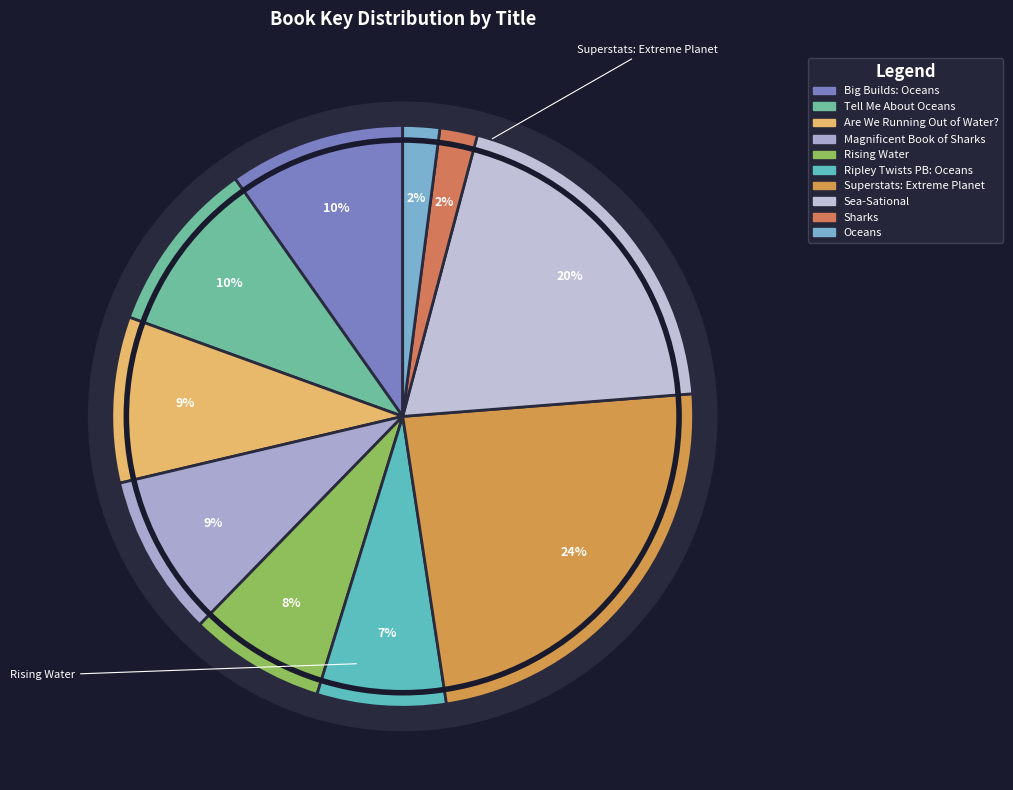

Which category has the biggest portion of the pie?

Superstats: Extreme Planet